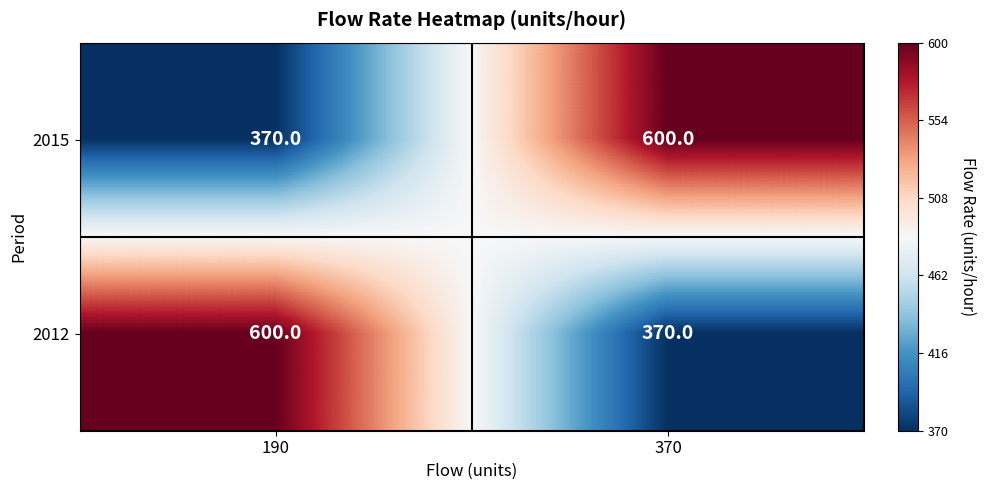

What is the sum of the 2015 values at 190 and 370?

970